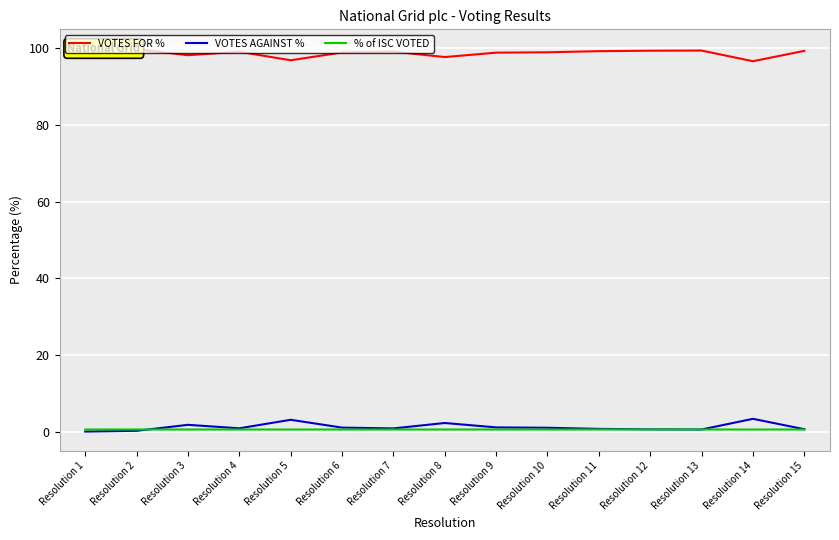

The value of % of ISC VOTED at Resolution 14 is 0.2. True or false?

False